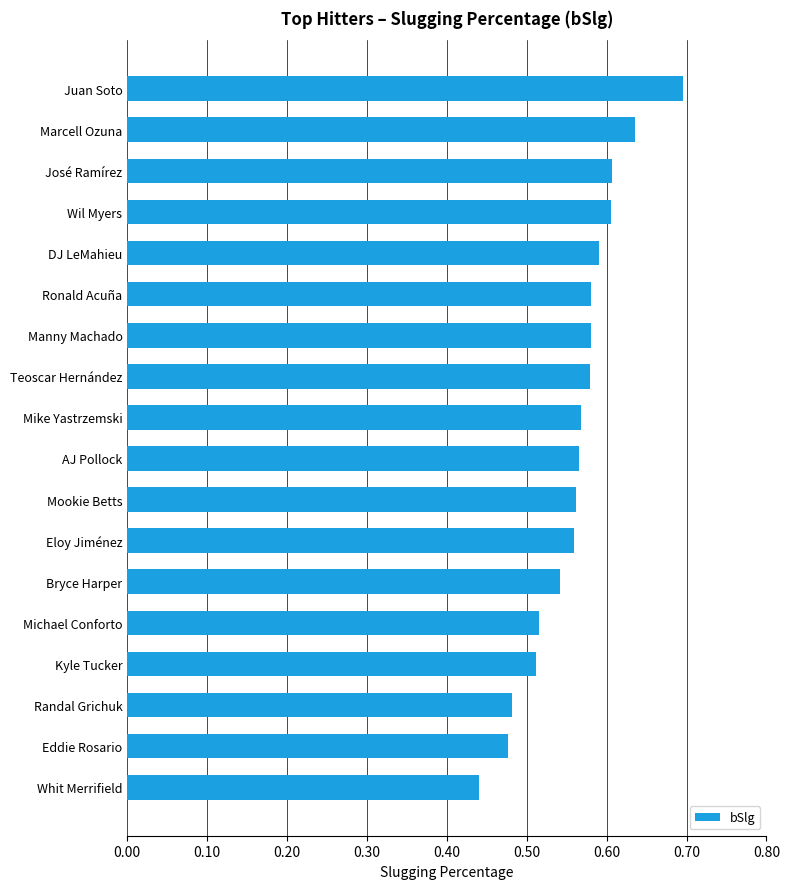

Does the chart contain any negative values?

No